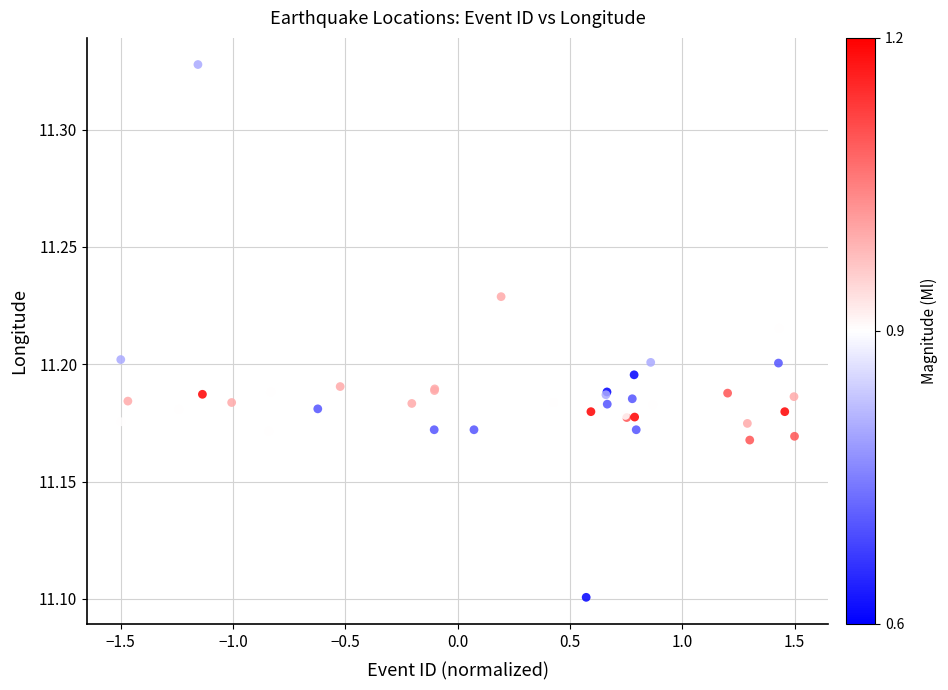

What Y value in the scatter plot is closest to 11?

11.1